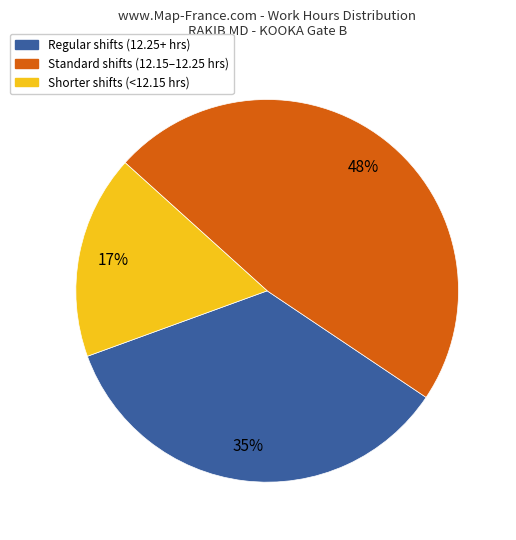

To the nearest percent, what is the average slice percentage?

33%